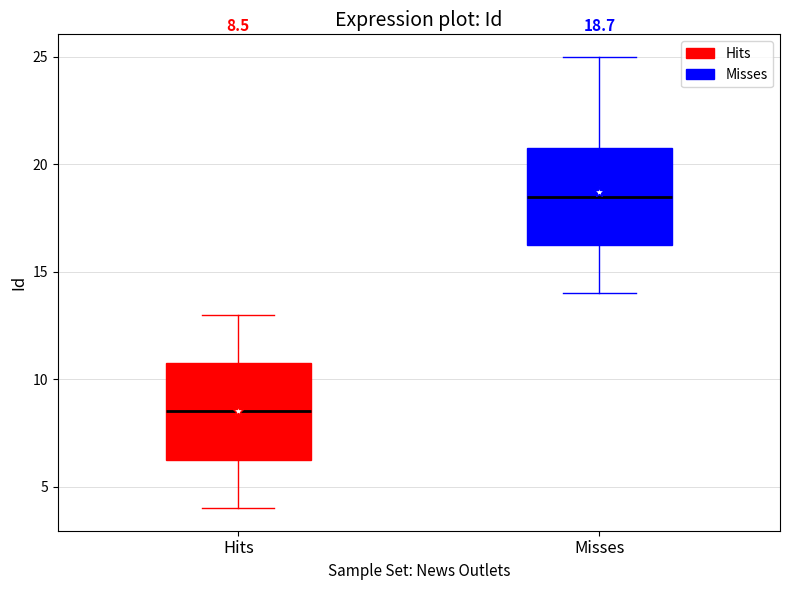

Which box has the lowest median line?

Hits